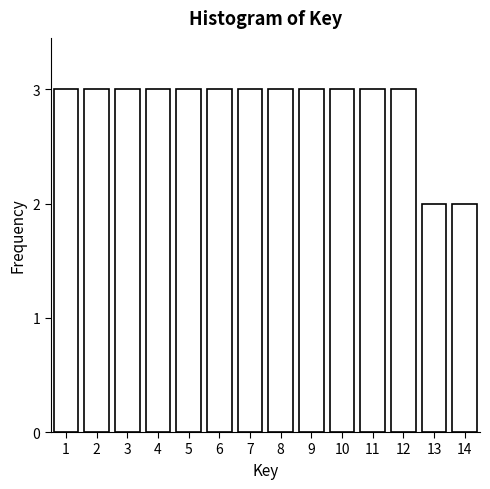

Reading left to right, extract all data points from this chart.

1=3	2=3	3=3	4=3	5=3	6=3	7=3	8=3	9=3	10=3	11=3	12=3	13=2	14=2